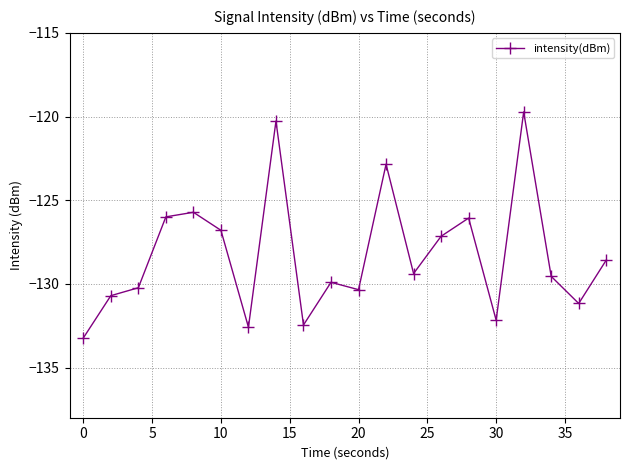

True or false: there are more than 2 points higher than both neighbors.

True